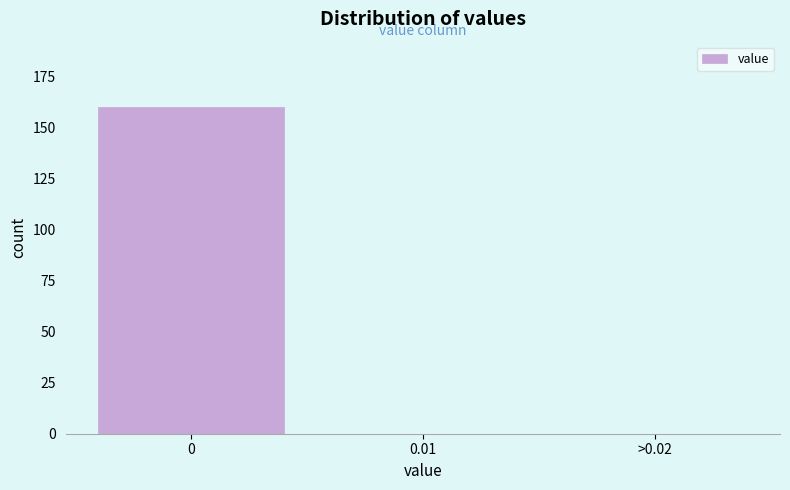

Reading left to right, list all the values displayed in this chart.

0=160	0.01=0	>0.02=0